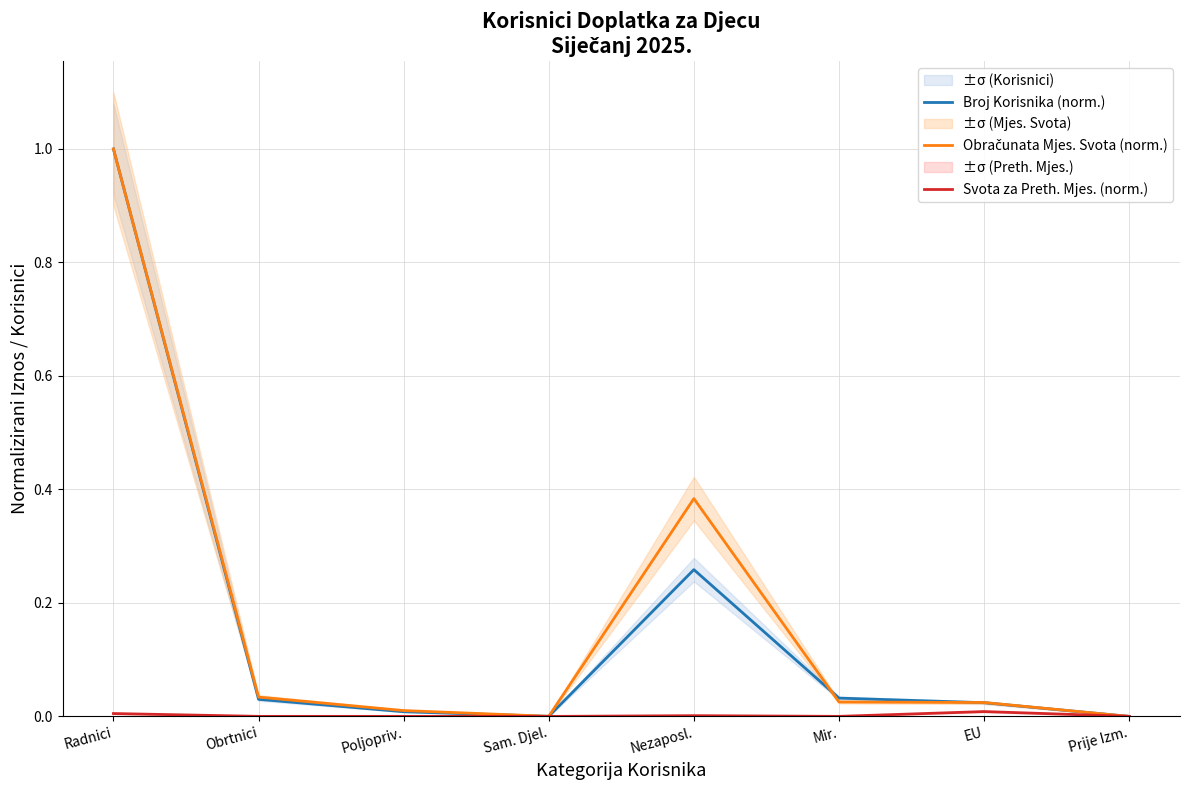

Rank the categories by Svota za Preth. Mjes. (norm.) value from highest to lowest.

EU, Radnici, Nezaposl., Prije Izm., Obrtnici, Poljopriv., Mir., Sam. Djel.